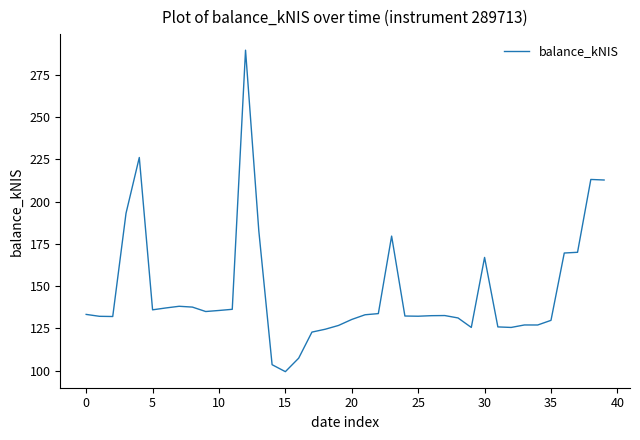

What is the difference between the second highest and second lowest values?

122.6